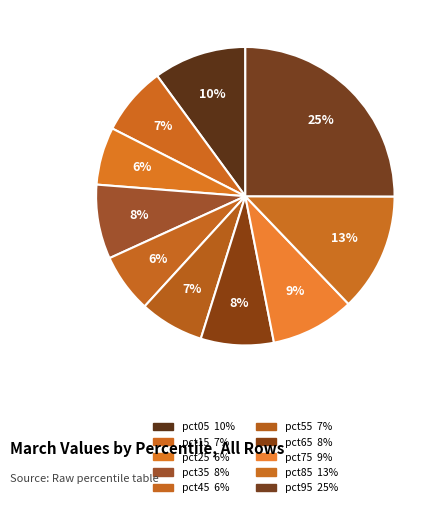

True or false: pct65 accounts for 15% of the total.

False